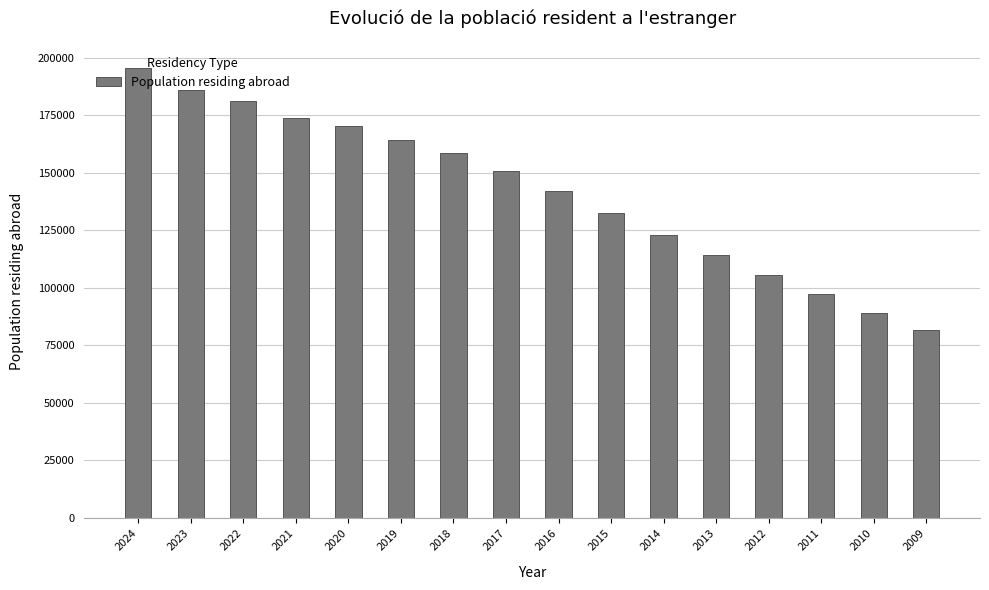

Are the bars horizontal?

No